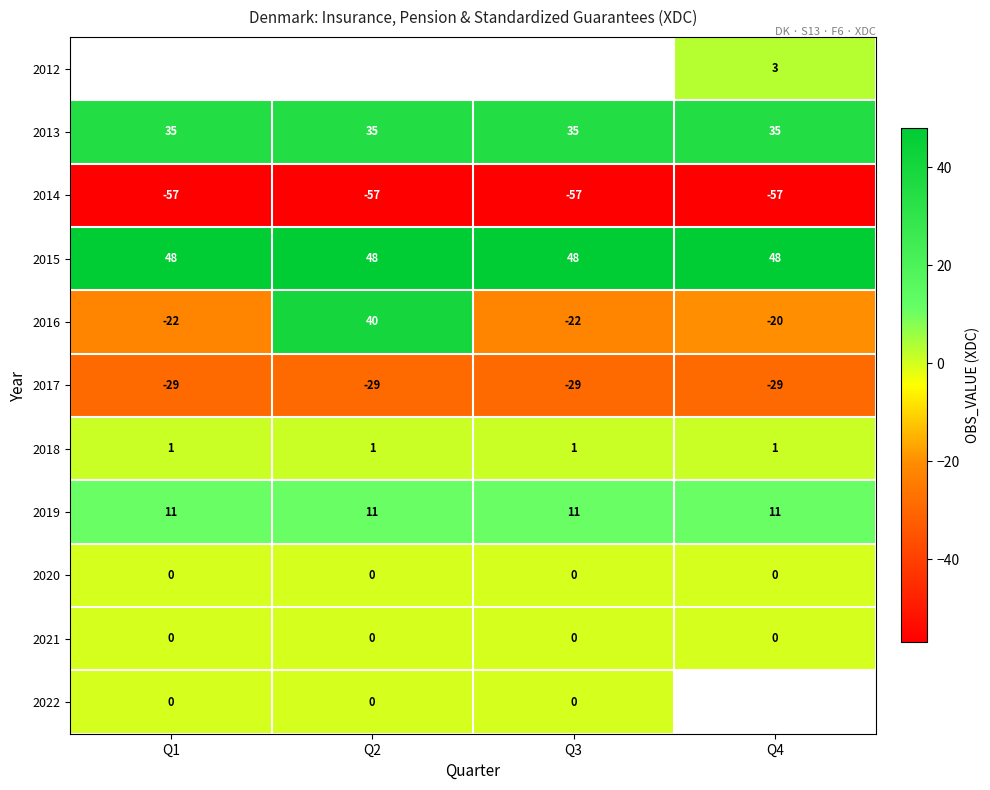

What is the approximate value of 2019 at Q3?

11